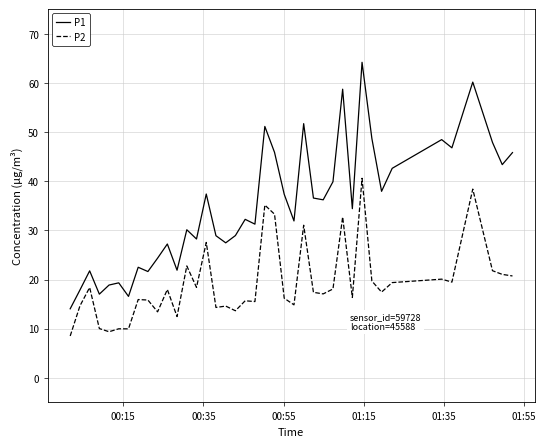

What is the lowest value of the P1 series?

14.1